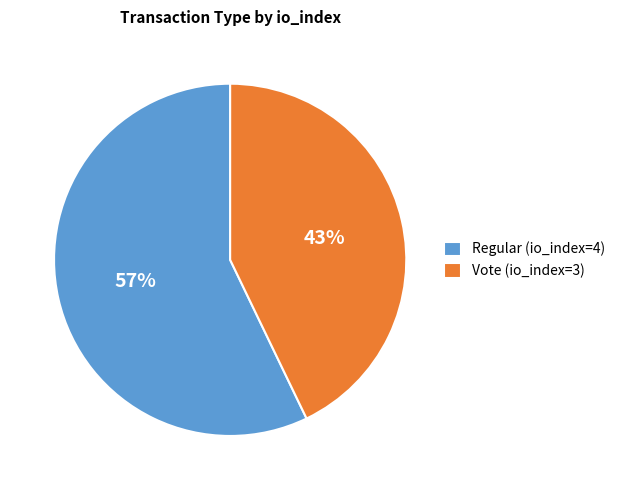

Which slice is the largest?

Regular (io_index=4)